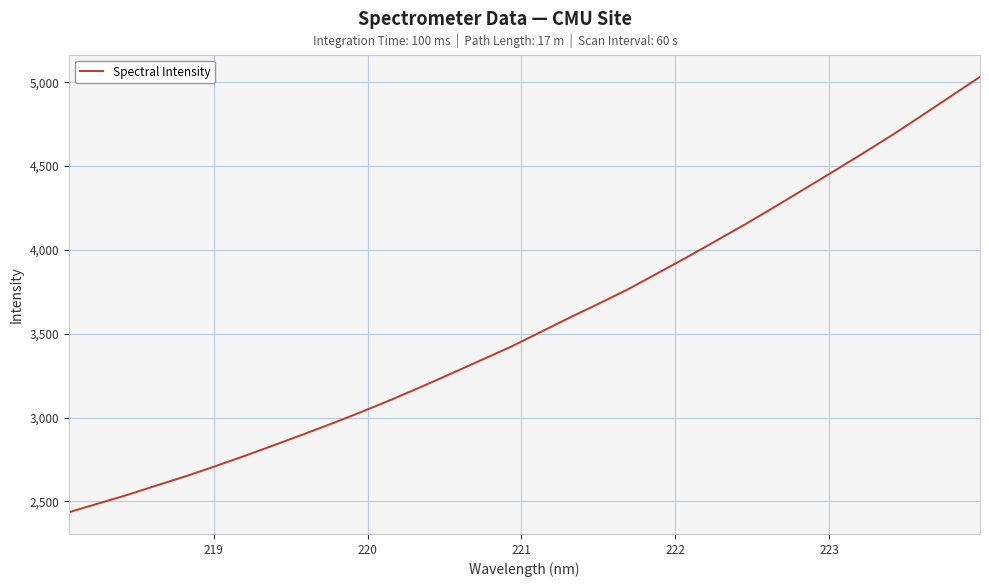

What is the difference between the maximum and minimum values?

2597.4